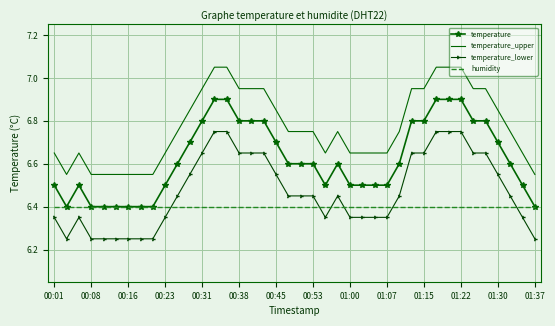

How many times do temperature_lower and humidity cross each other?

6